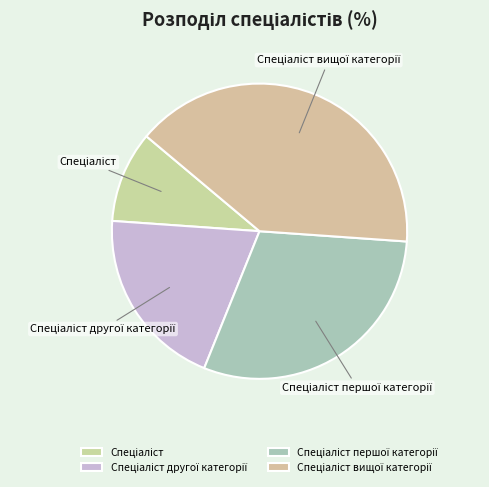

Is there any slice that represents more than half of the pie?

No